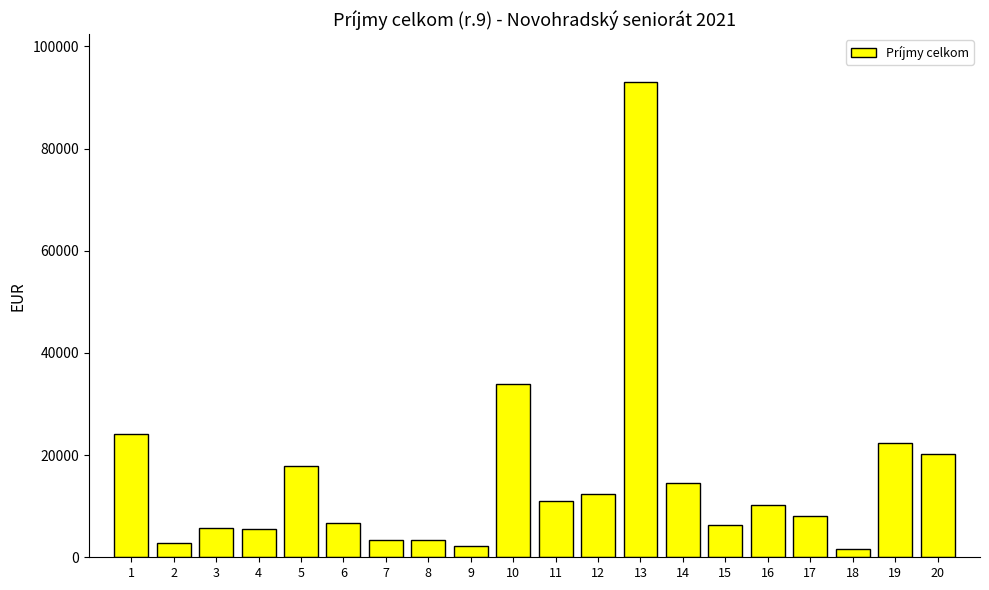

Where is the data nearest to the value 47322?

10